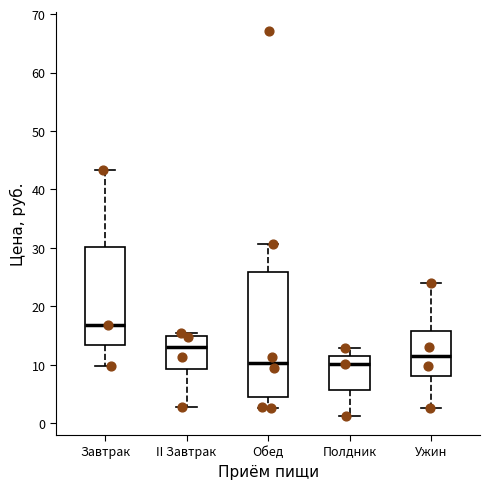

Where does the lower whisker of the box for Завтрак end on the y-axis? The values are not printed on the chart, so give them approximately, as read against the axis.

10